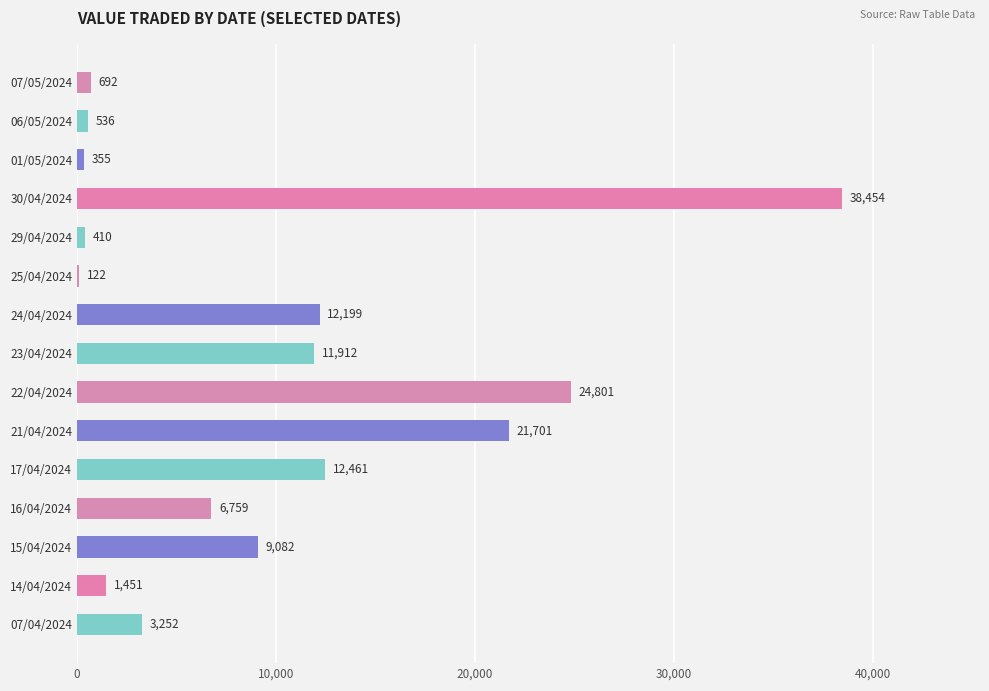

True or false: the data shows 11120 at 16/04/2024.

False